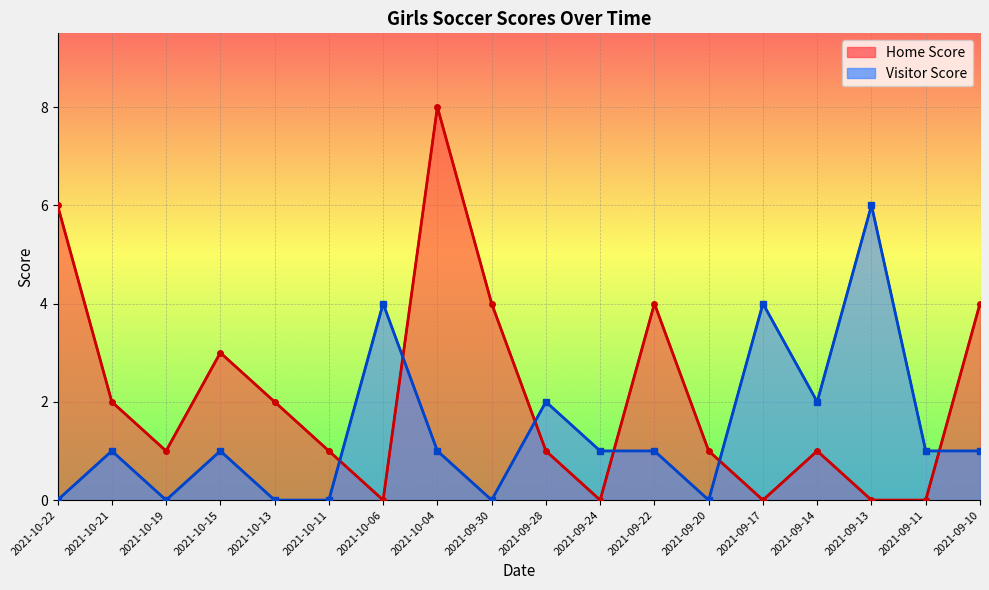

What is the highest value of the Visitor Score series?

6